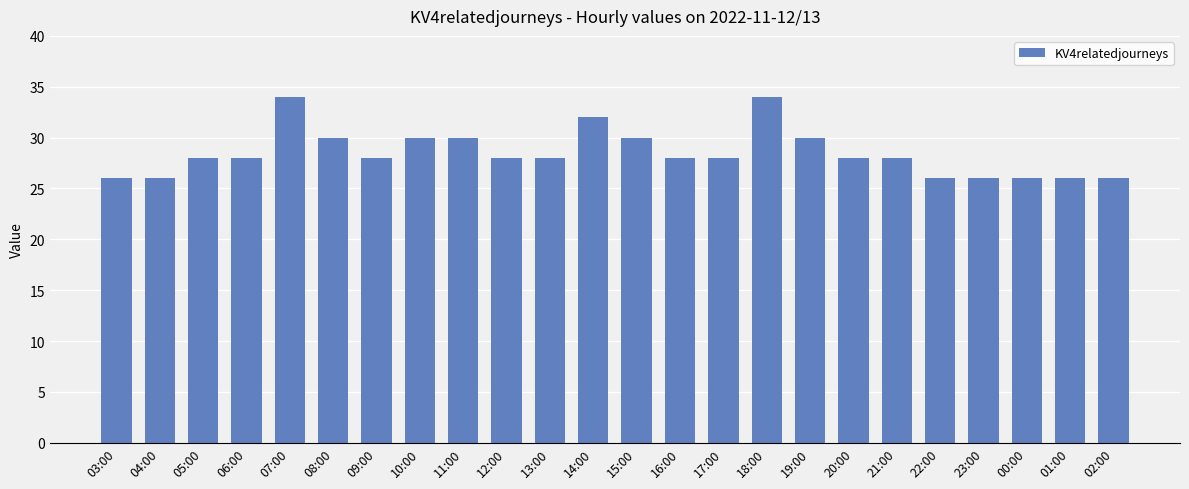

Which has a higher value, 20:00 or 02:00?

20:00